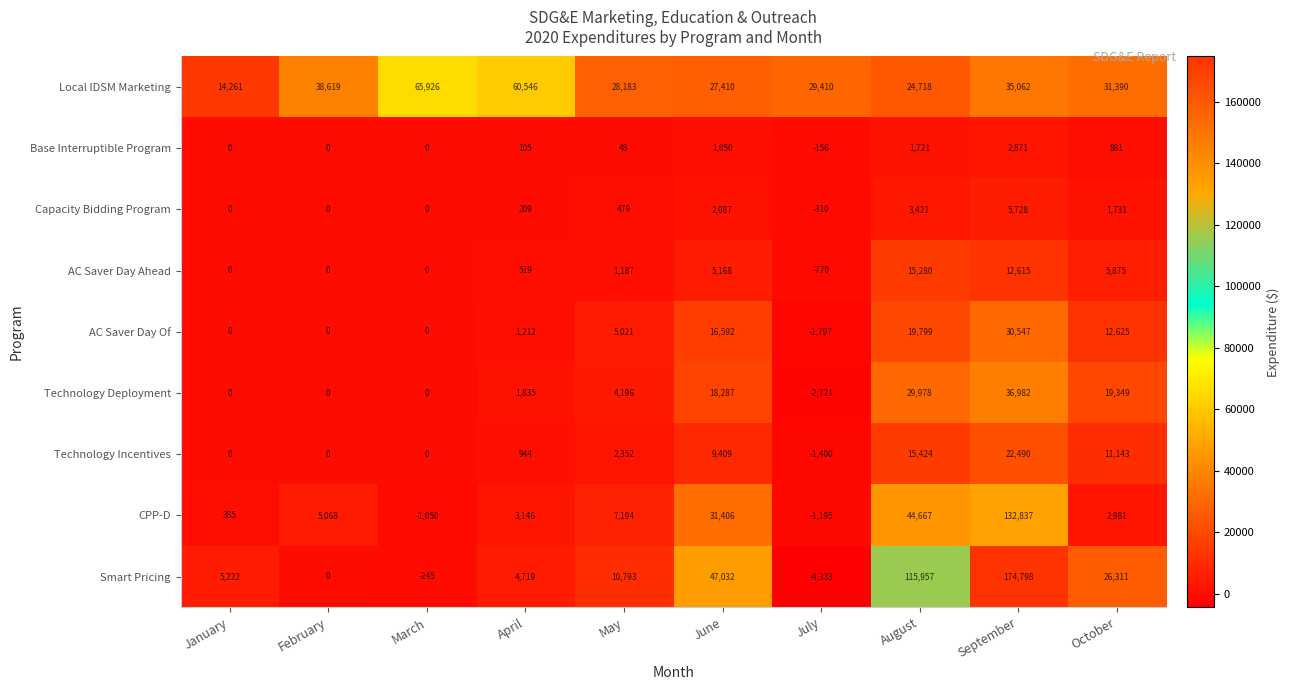

What is the difference between the highest and lowest values at July?

33743